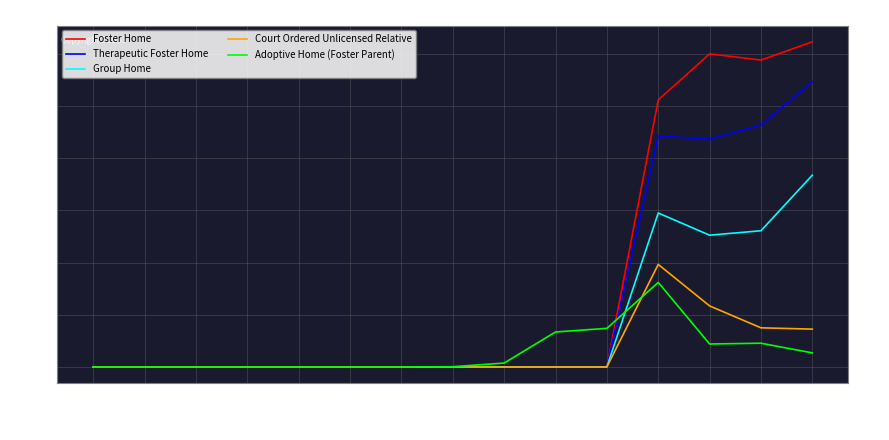

Is the value of Foster Home at FY10 greater than the value of Adoptive Home (Foster Parent) at FY09?

No